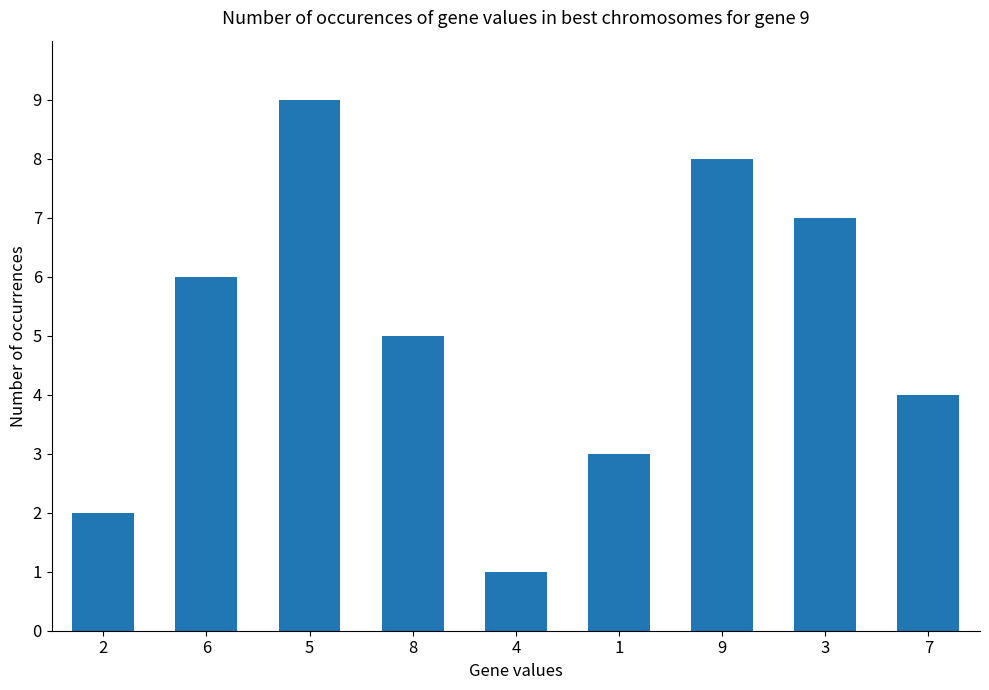

The chart shows a value of 1 at 7. True or false?

False